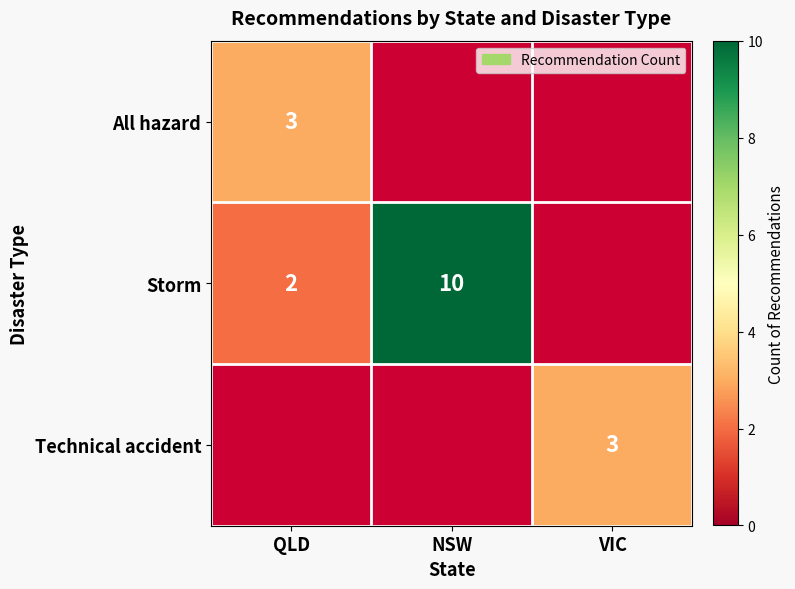

What is the smallest value displayed?

2.0